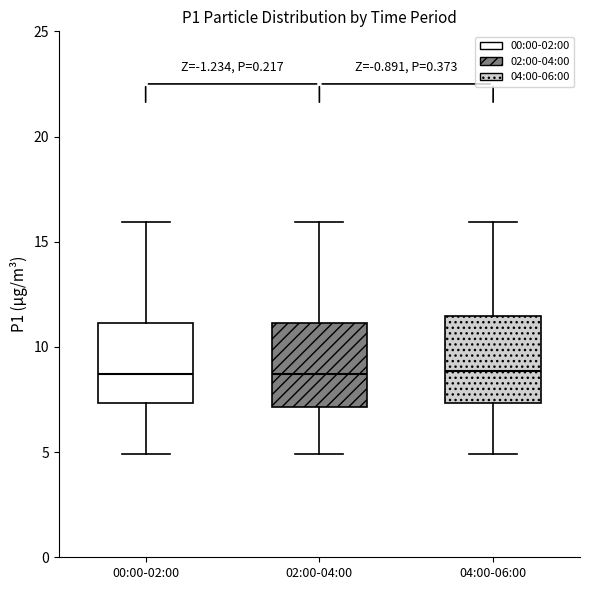

Reading left to right, read every box against the y-axis: the position of its median line, the range the box covers, and the ends of its whiskers. The values are not printed on the chart, so give them approximately, as read against the axis.

00:00-02:00: median 8.5, box 7.5 to 11.0, whiskers 5.0 to 16.0
02:00-04:00: median 8.5, box 7.0 to 11.0, whiskers 5.0 to 16.0
04:00-06:00: median 9.0, box 7.5 to 11.5, whiskers 5.0 to 16.0